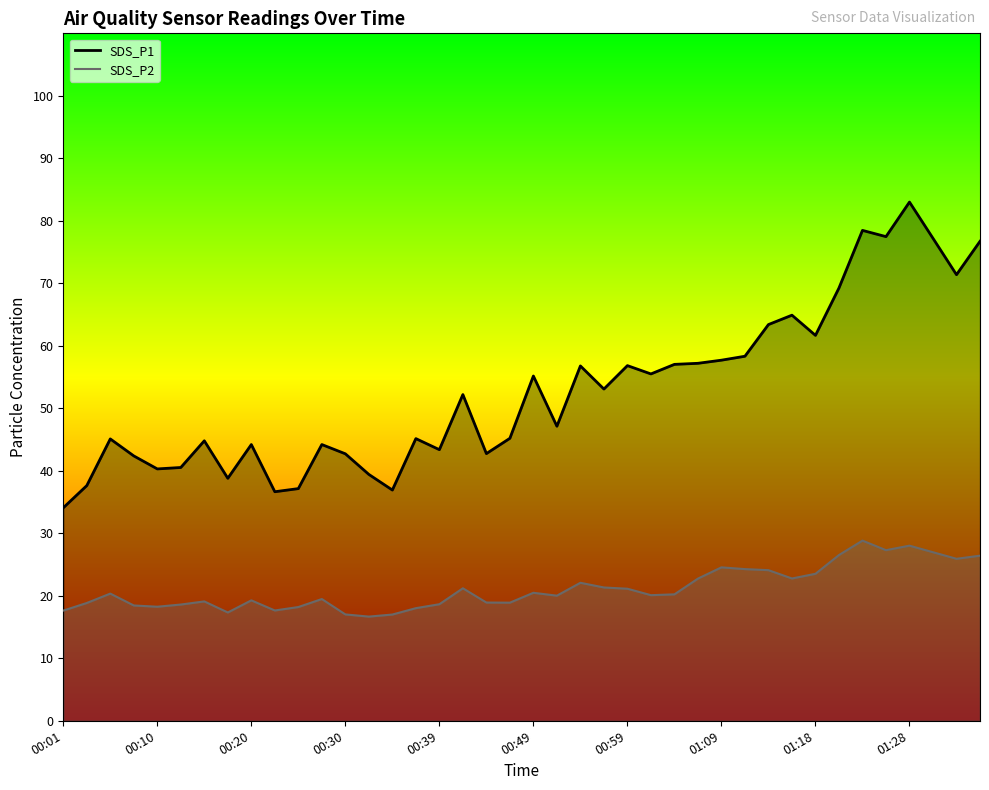

Which has a higher value, 00:06 or 00:49?

00:49